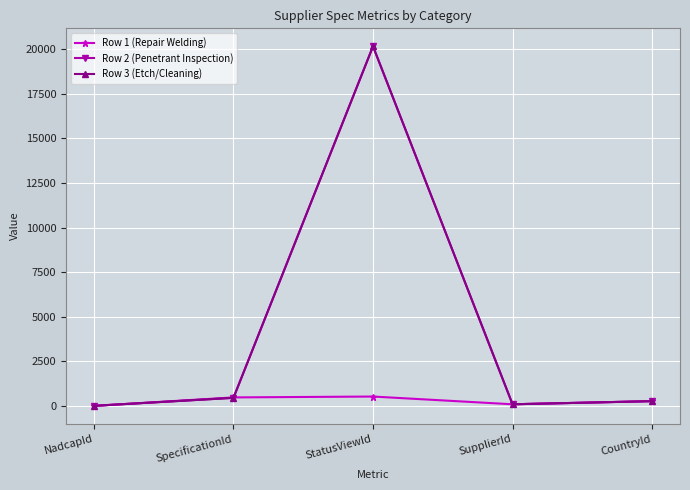

What are all the series names shown in the legend?

Row 1 (Repair Welding), Row 2 (Penetrant Inspection), Row 3 (Etch/Cleaning)